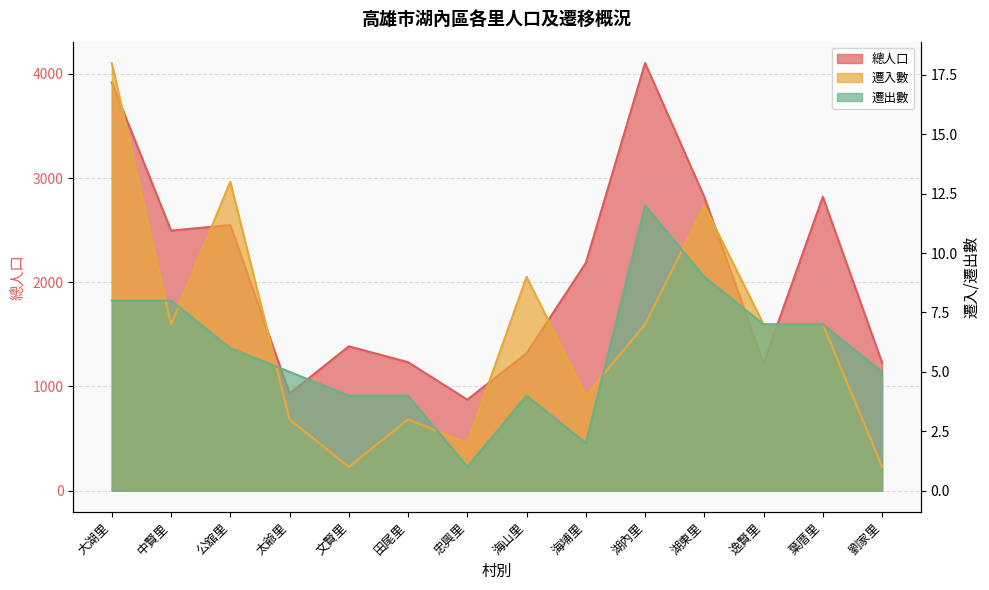

List the labels in order of 總人口 value, smallest first.

忠興里, 太爺里, 逸賢里, 劉家里, 田尾里, 海山里, 文賢里, 海埔里, 中賢里, 公舘里, 湖東里, 葉厝里, 大湖里, 湖內里